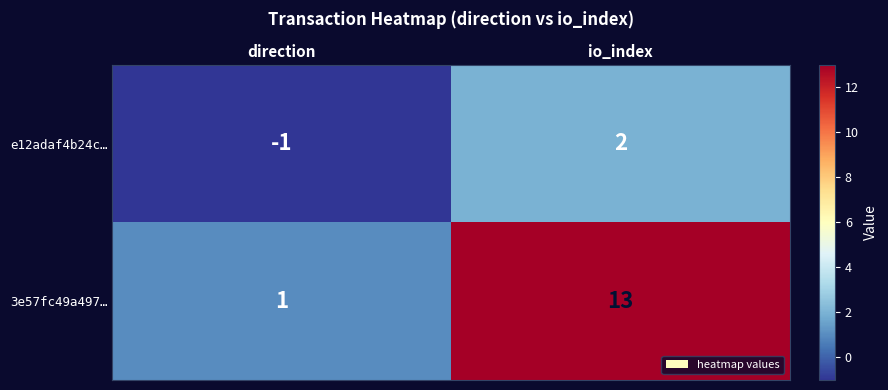

What is the difference between the highest and lowest values at direction?

2